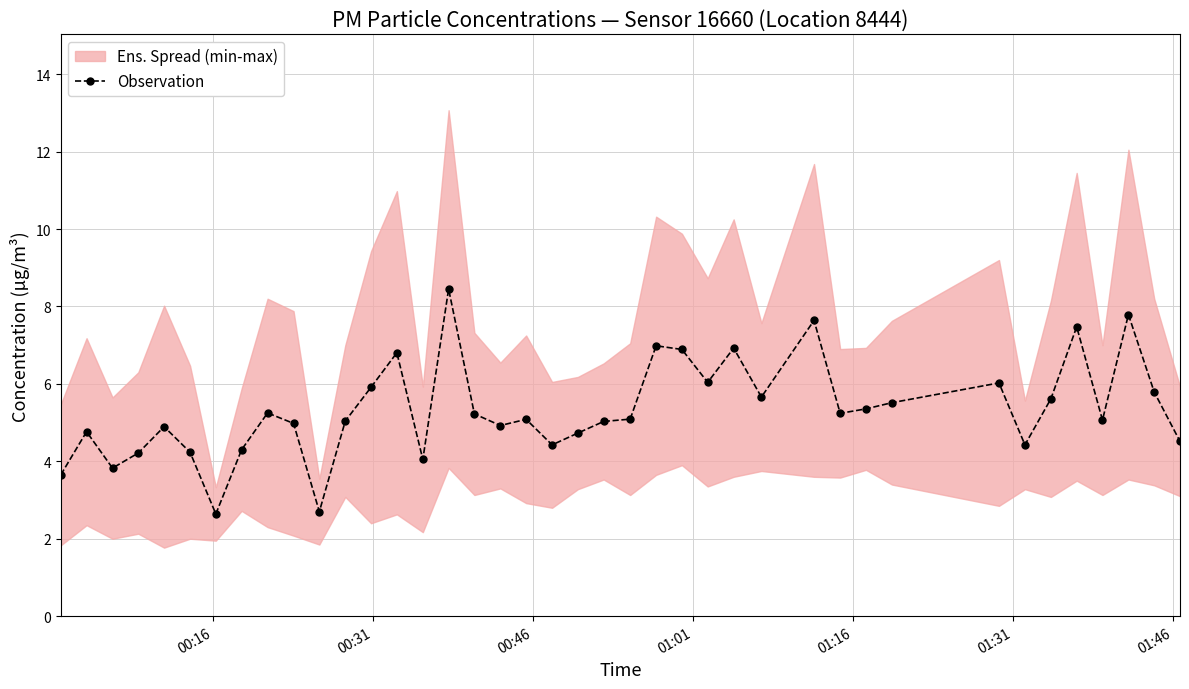

What is the difference between the second highest and second lowest values?

5.1